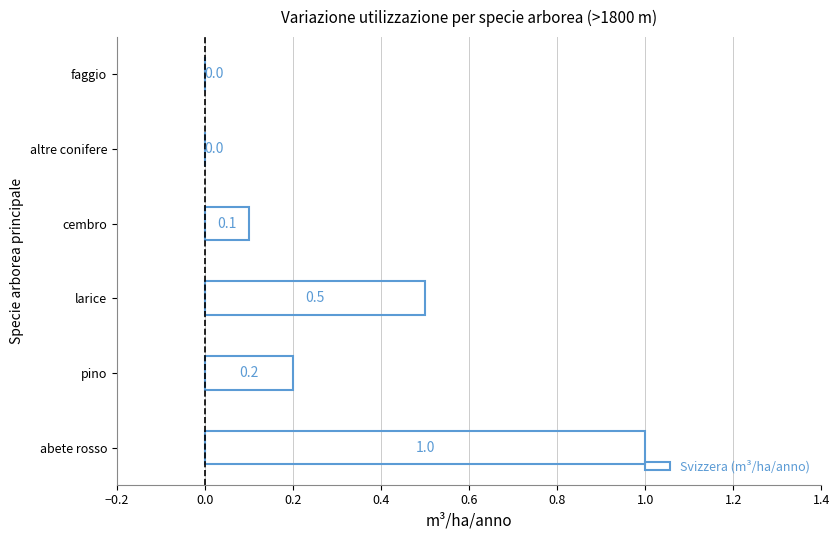

At which category does the chart reach its peak across all series?

abete rosso